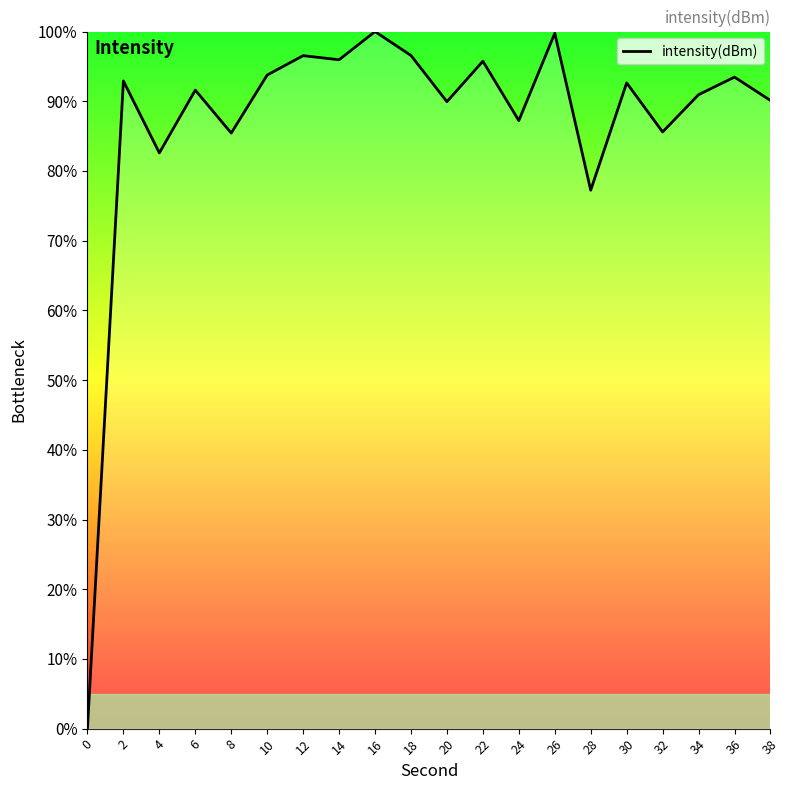

What is the ratio of the value at 16 to the value at 10?

1.1